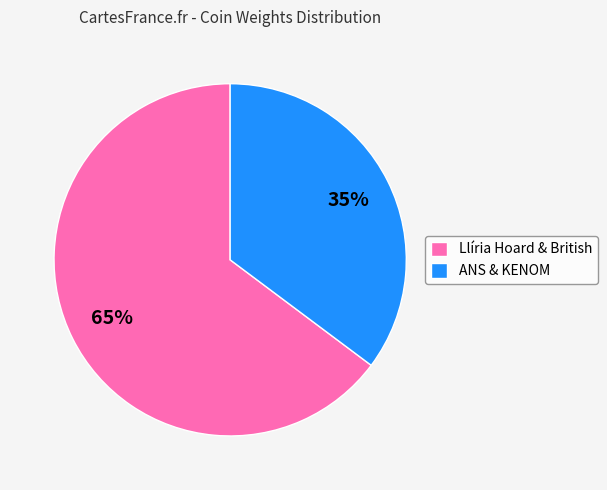

To the nearest percent, what is the average slice percentage?

50%